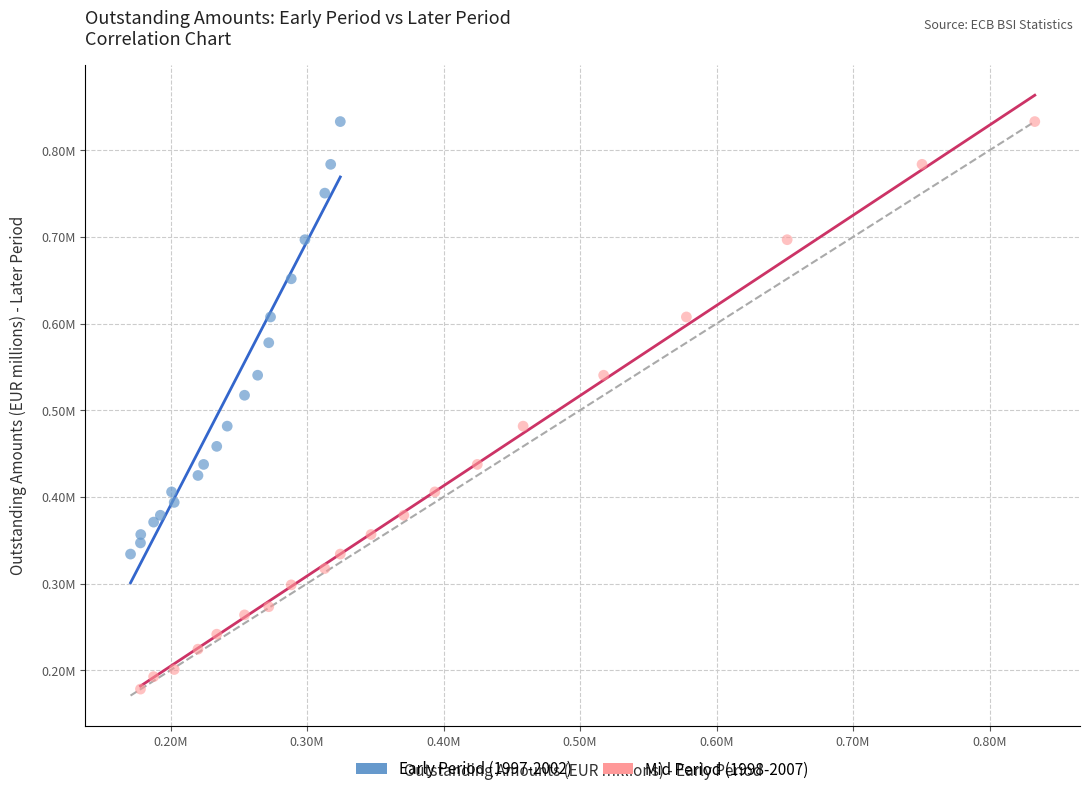

Which series contains the lowest Y value?

Mid Period (1998-2007)